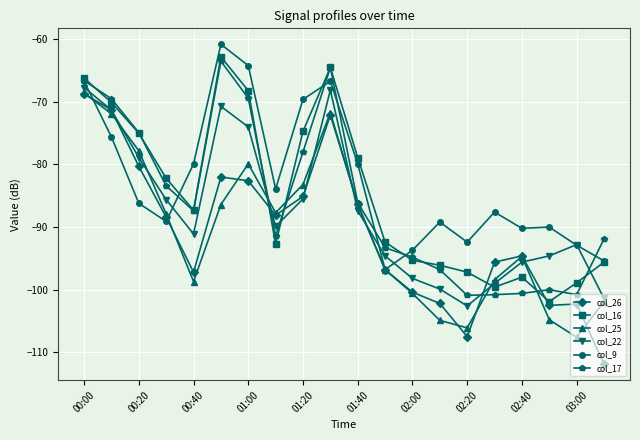

Which series ends up on top after the final intersection of col_17 and col_22?

col_17